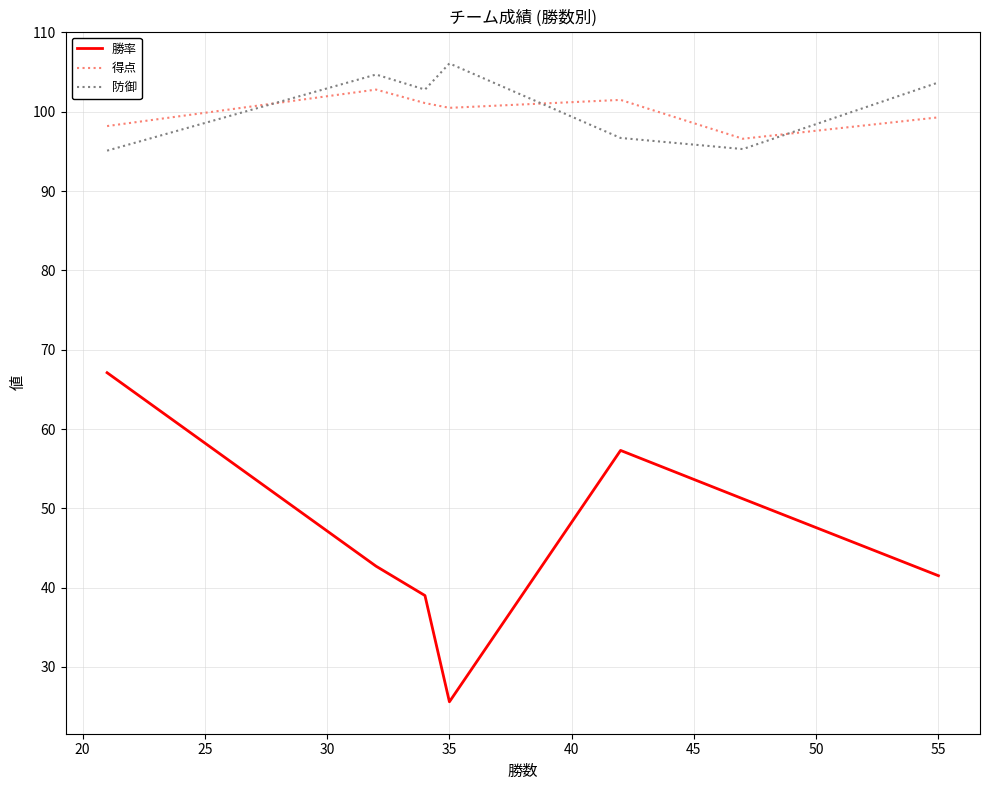

What is the difference between the maximum and minimum values in the 勝率 series?

41.5